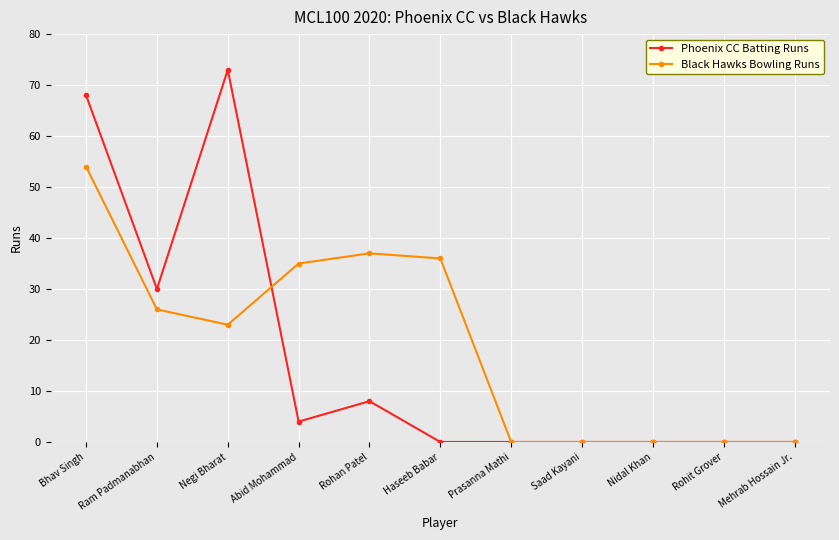

Is the value of Black Hawks Bowling Runs at Saad Kayani greater than the value of Phoenix CC Batting Runs at Abid Mohammad?

No